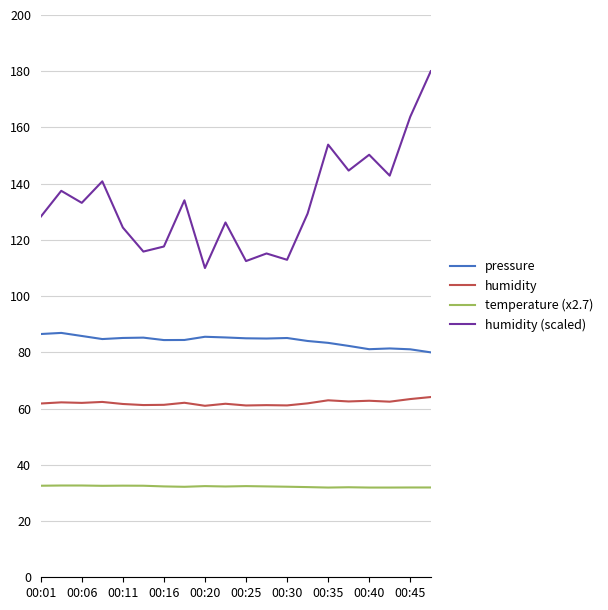

What is the sum of all temperature (x2.7) values?

645.4